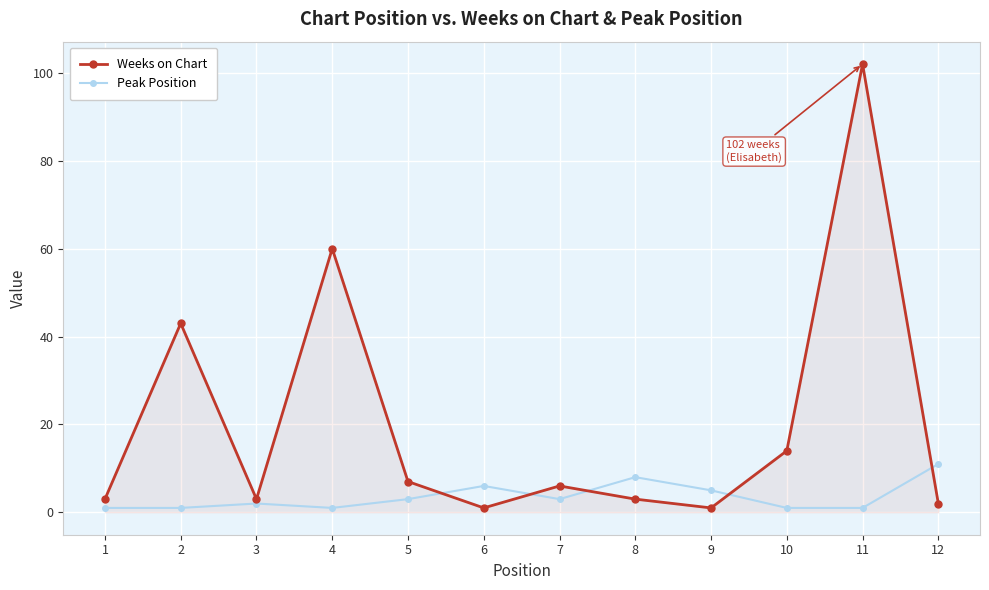

What is the value of the Peak Position point at the 1st from the left?

1